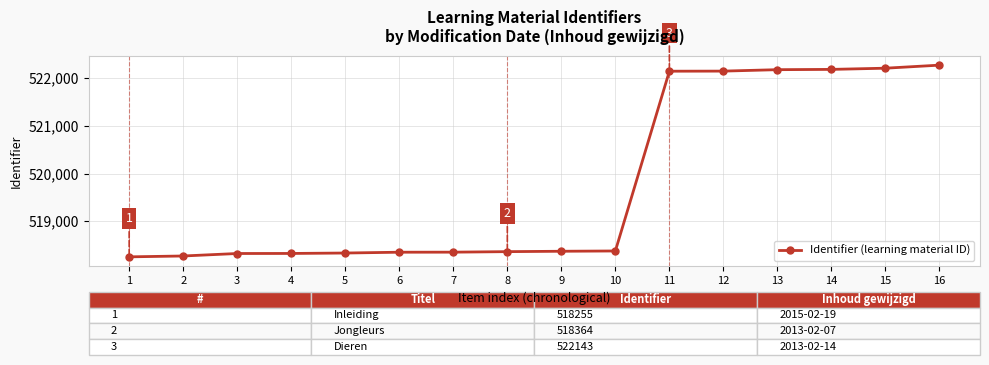

The chart shows a value of 518326 at 4. True or false?

True